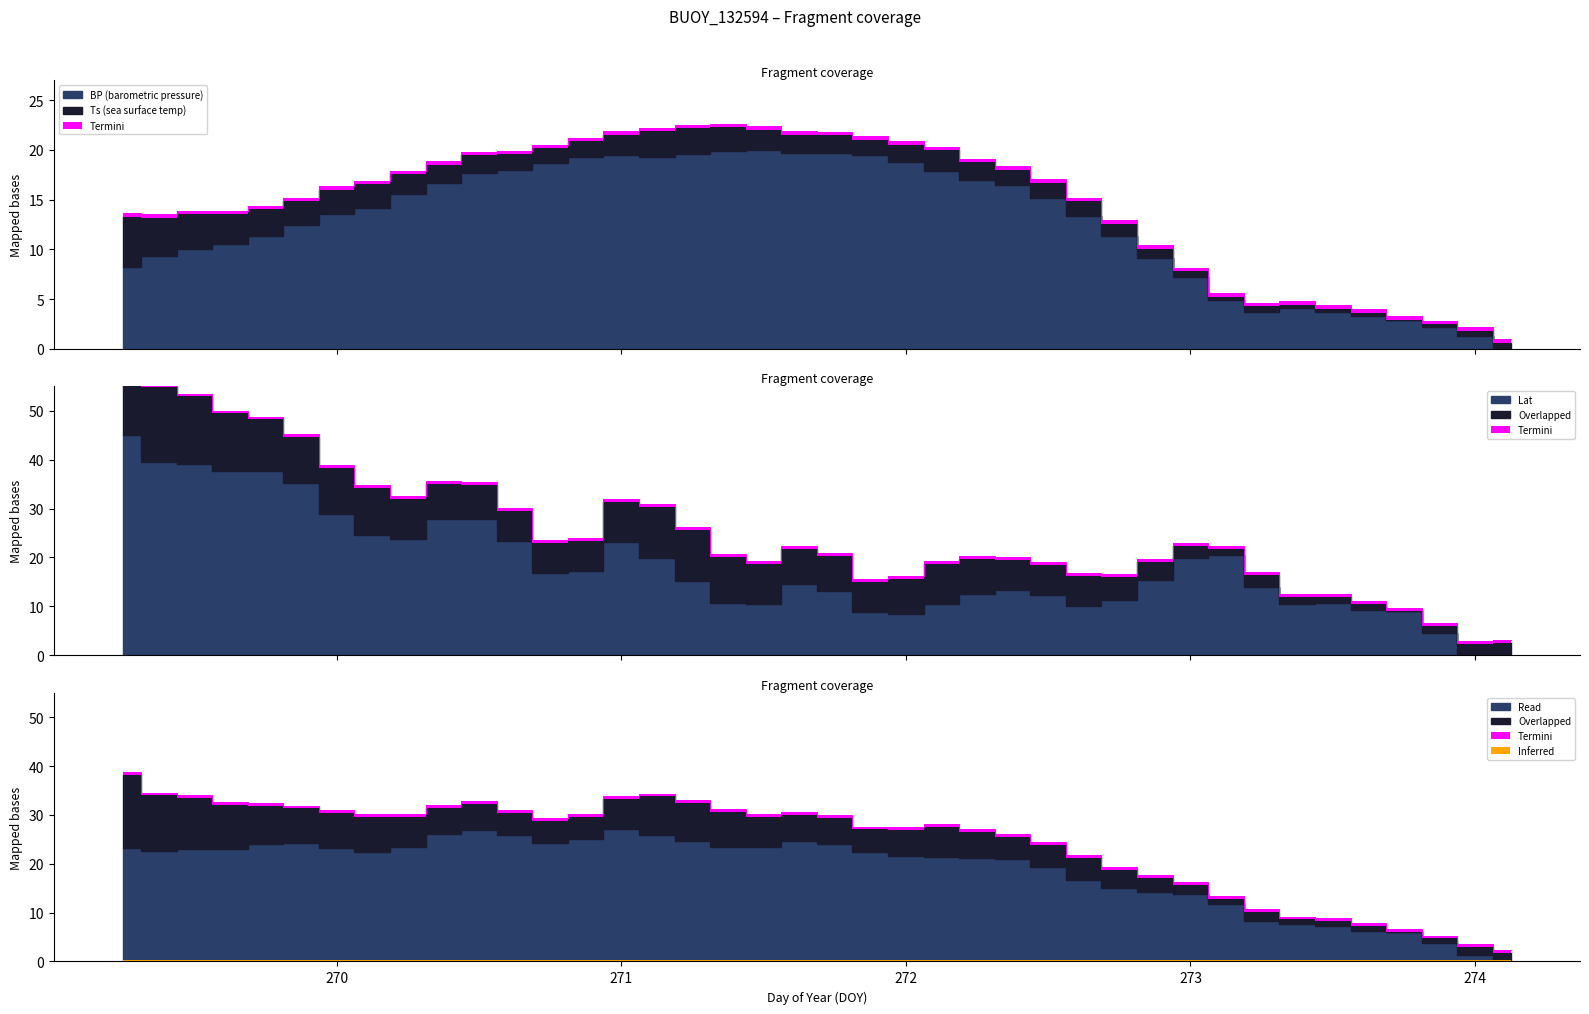

What is the label of the 29th point from the right?

270.625